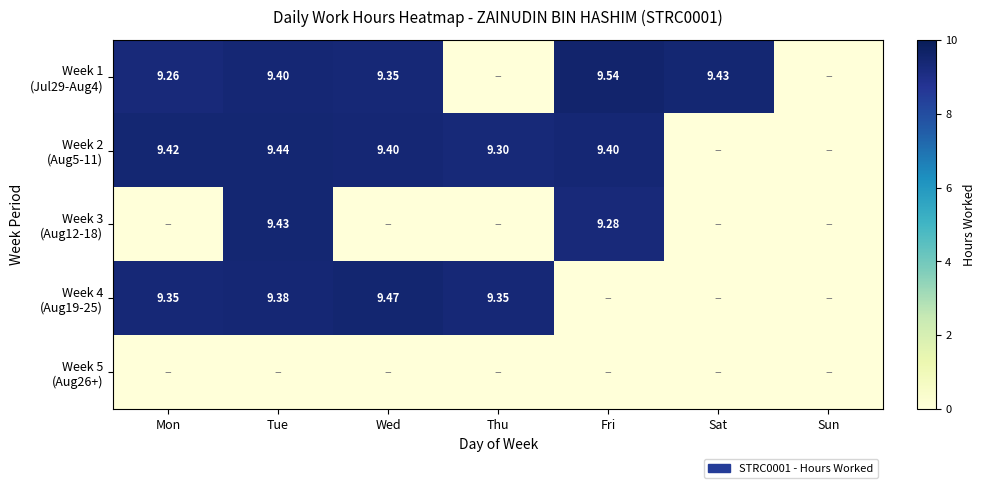

The value of Week 3 (Aug12-18) at Wed is 5.6. True or false?

False